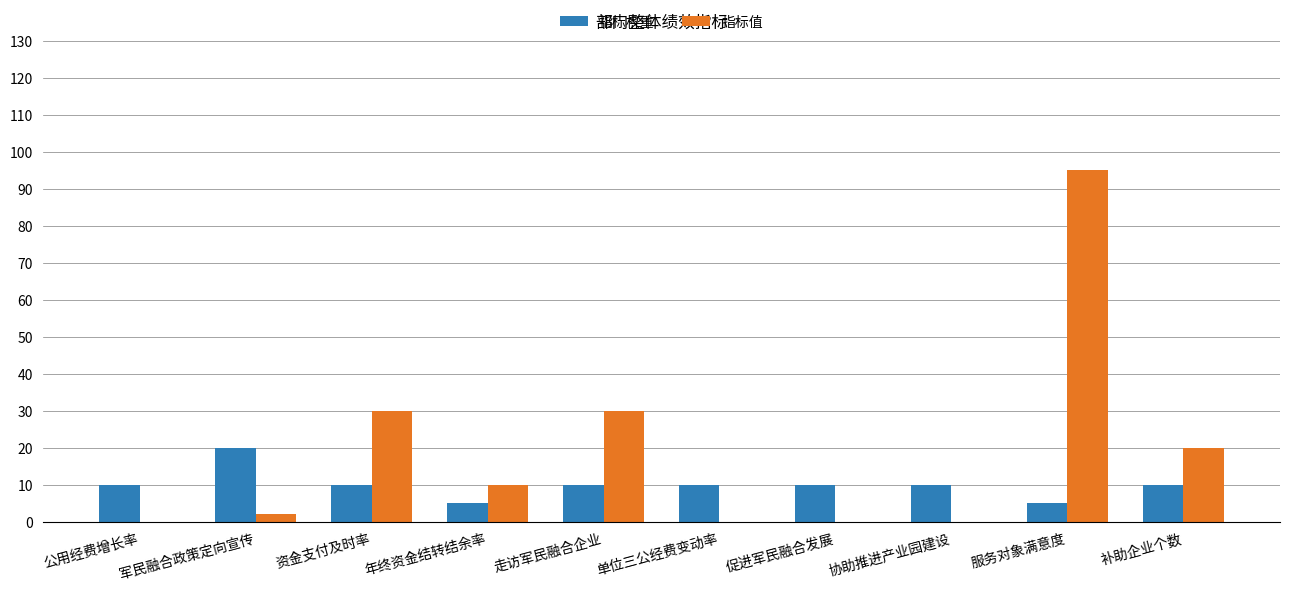

What is the sum of all 指标值 values?

187